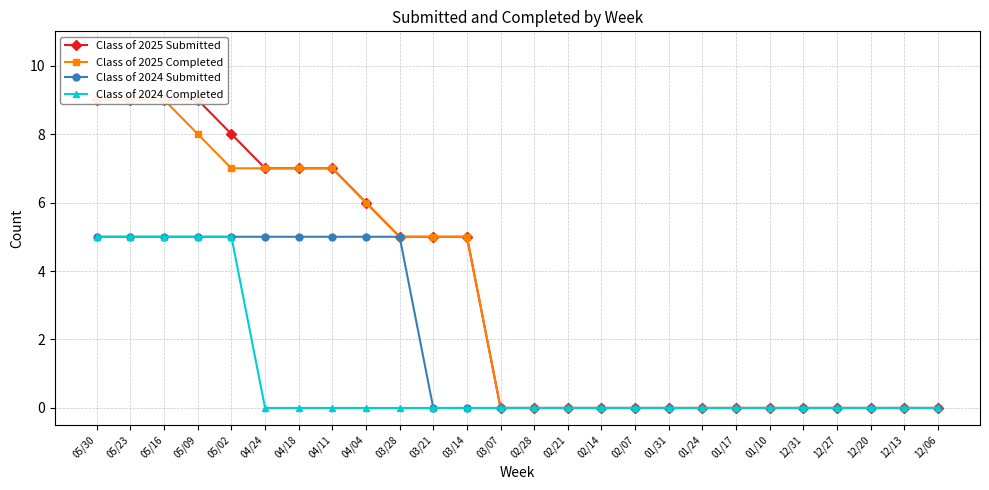

Which series has the largest range (max minus min)?

Class of 2025 Submitted